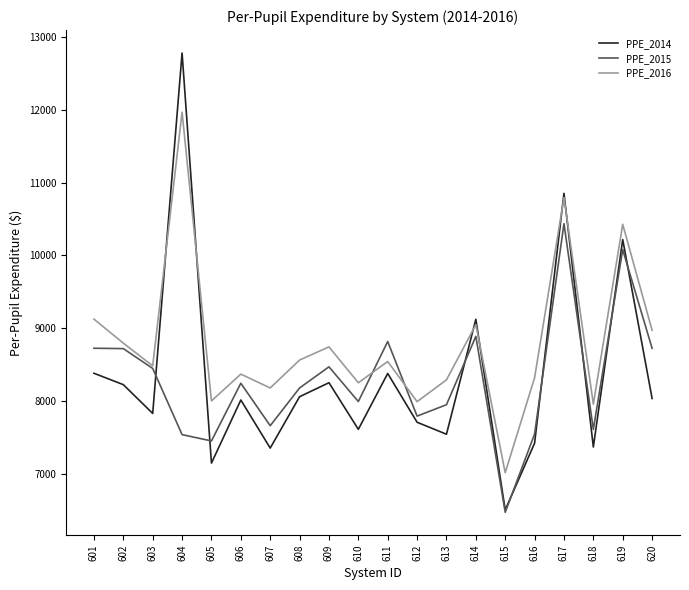

List the series in order of their peak value, lowest first.

PPE_2015, PPE_2016, PPE_2014